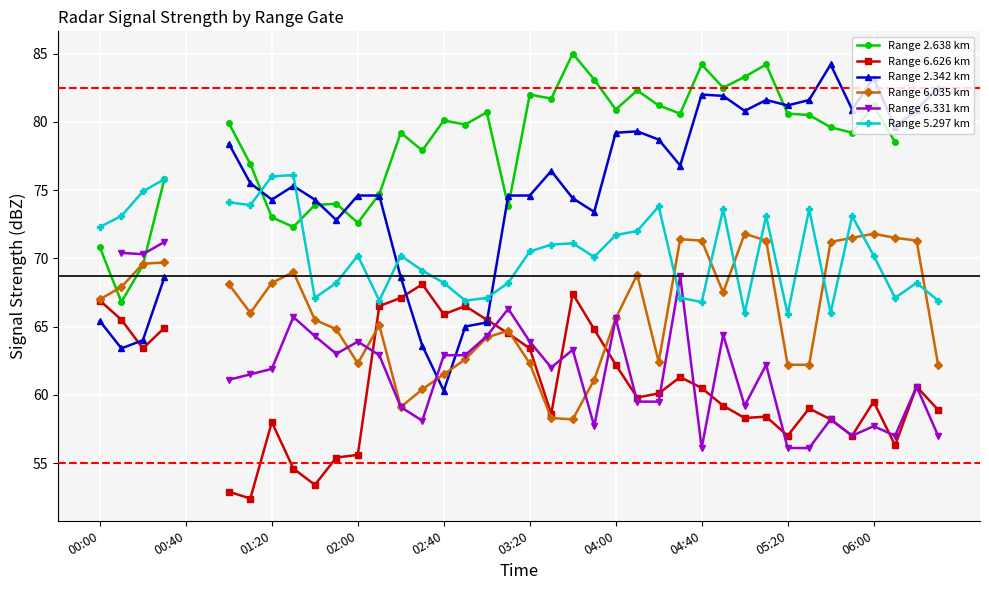

What are all the series names shown in the legend?

Range 2.638 km, Range 6.626 km, Range 2.342 km, Range 6.035 km, Range 6.331 km, Range 5.297 km